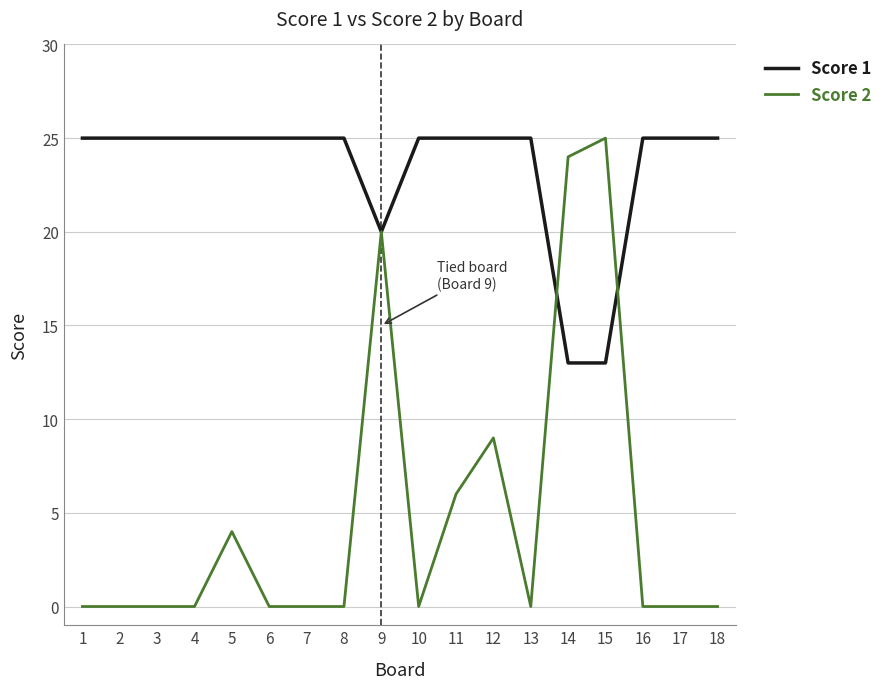

The Score 2 series shows 0 at 16. True or false?

True